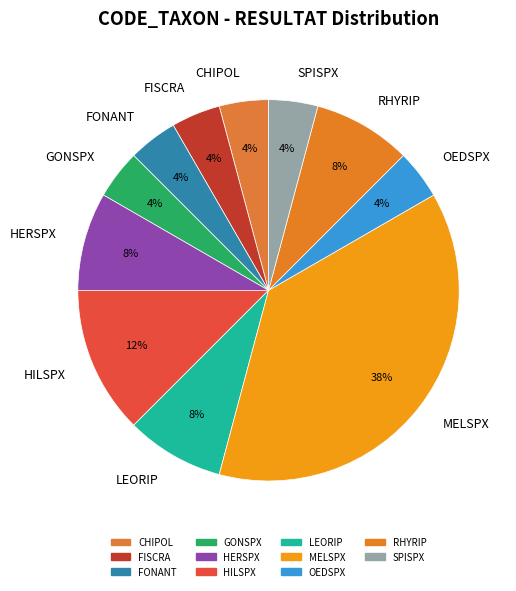

Between RHYRIP and CHIPOL, which is larger?

RHYRIP